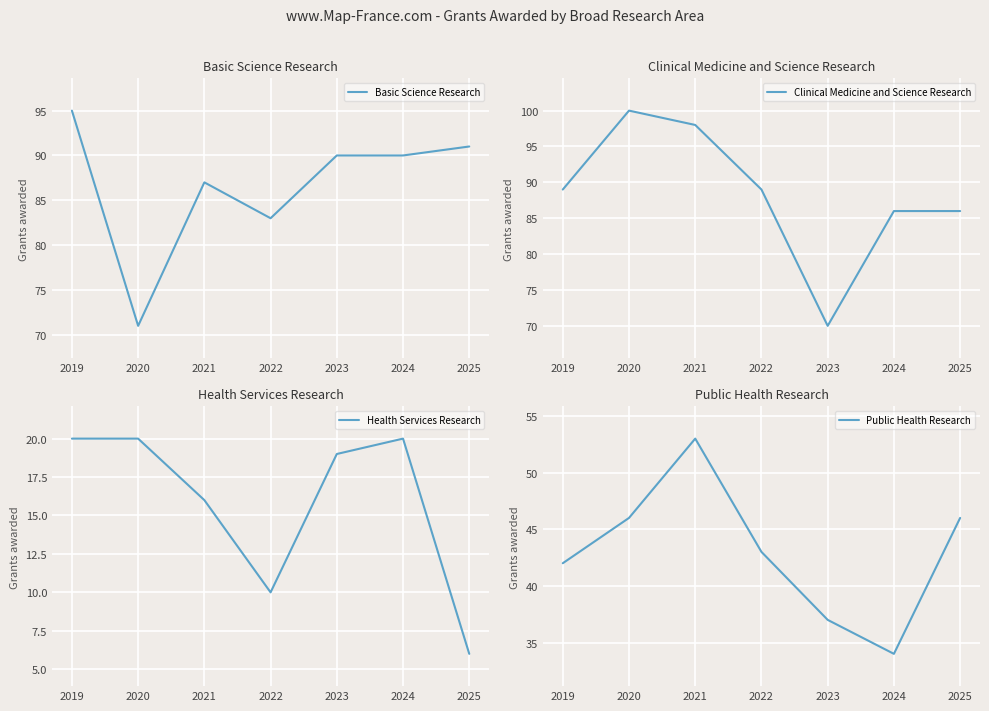

The Clinical Medicine and Science Research series shows 98 at 2021. True or false?

True